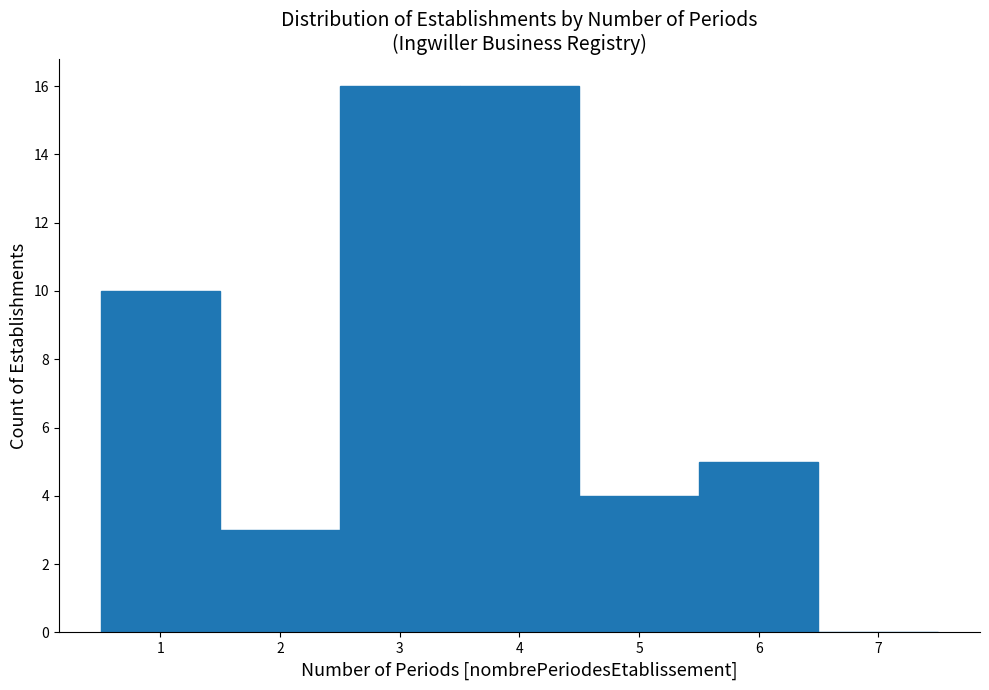

What is the height of the bar covering 3.5 to 4.5 on the x-axis? The values are not printed on the chart, so give them approximately, as read against the axis.

16